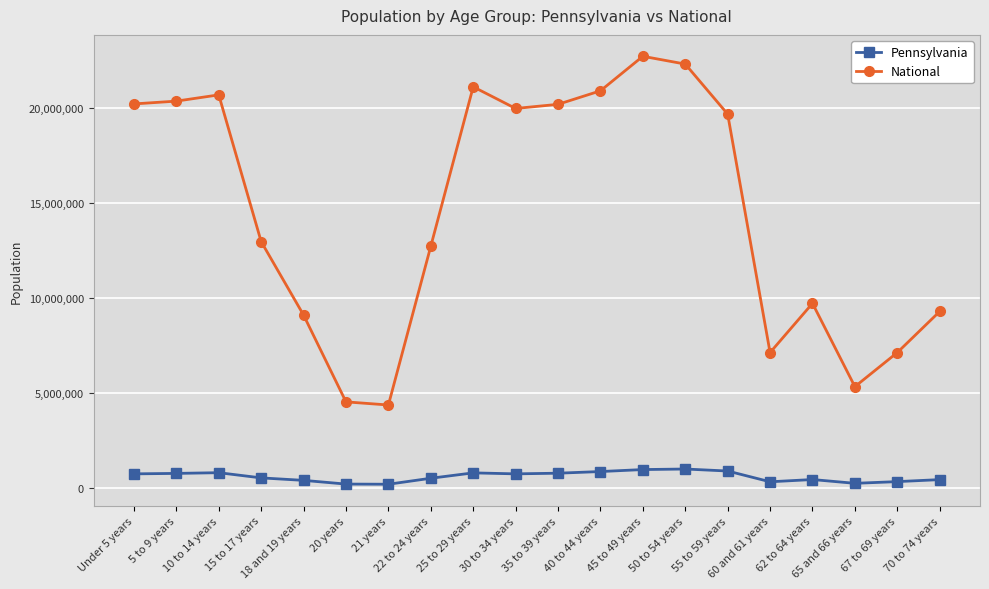

True or false: Pennsylvania and National cross at least once.

False